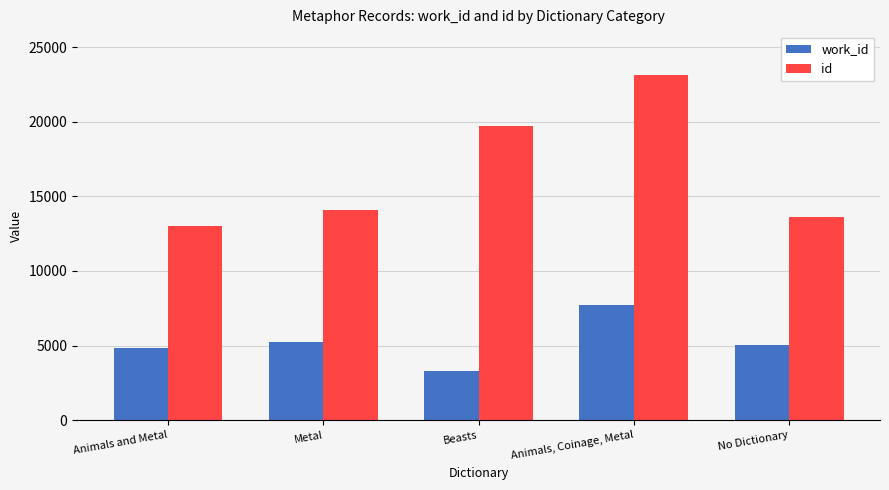

At which category is the sum across all series the highest?

Animals, Coinage, Metal